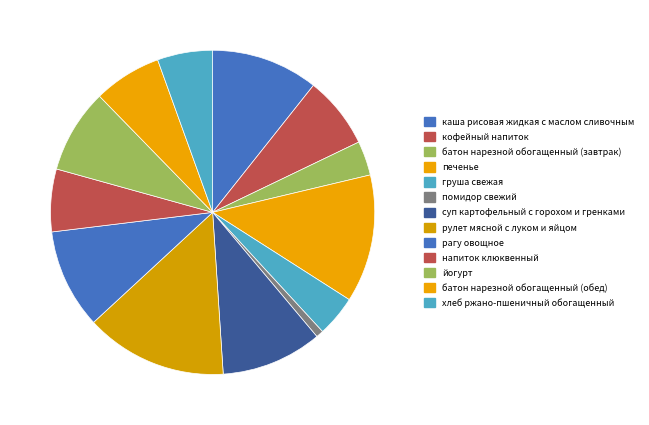

What is the smallest slice in the pie chart?

помидор свежий